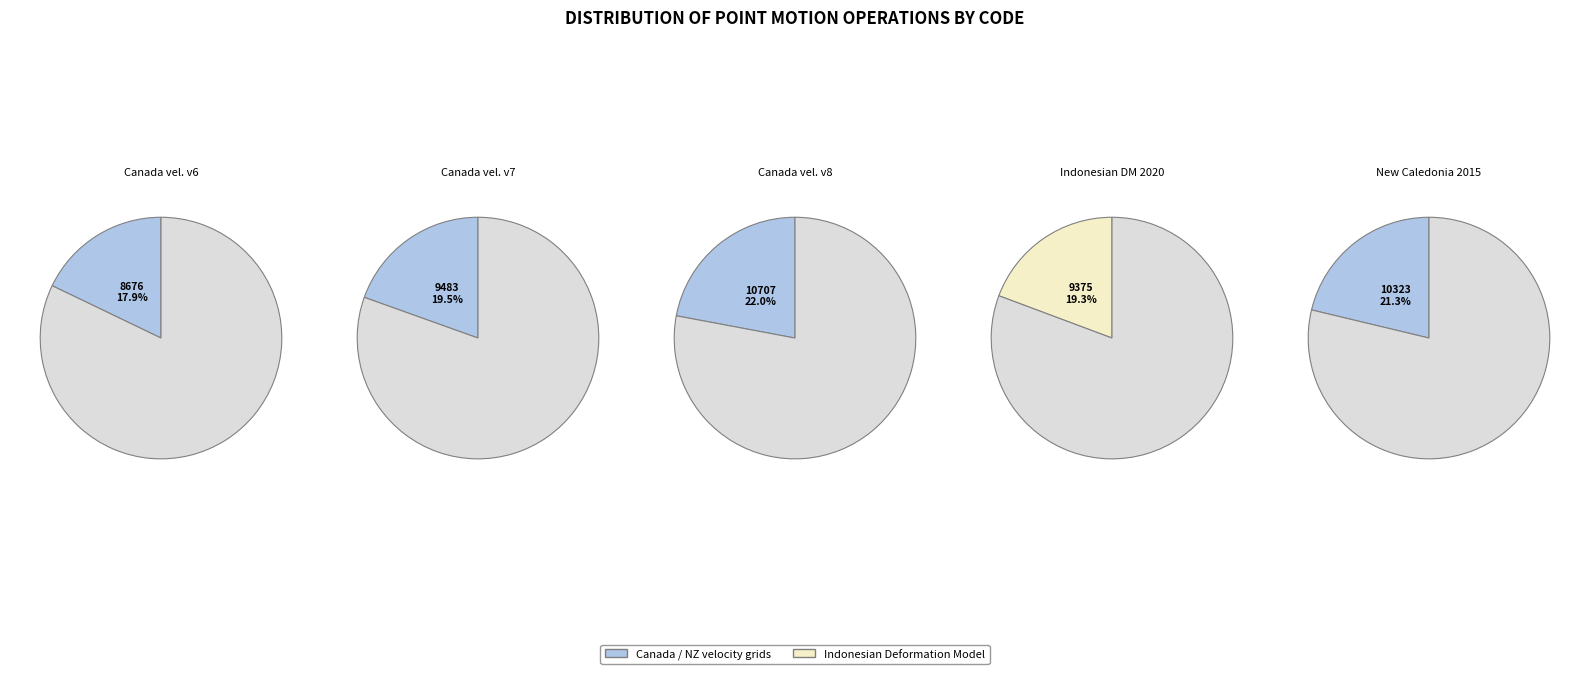

Count the number of slices in the pie.

5